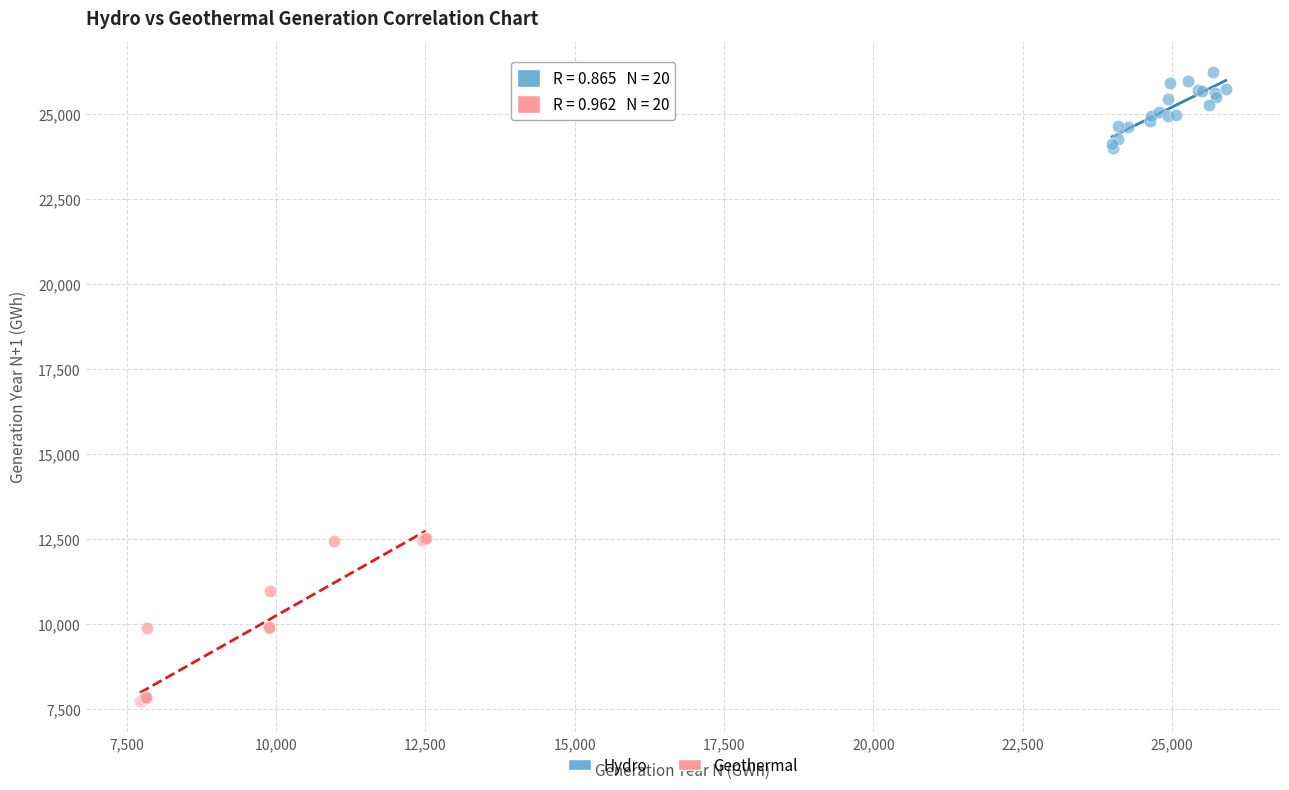

Which series reaches the minimum Y coordinate?

Geothermal